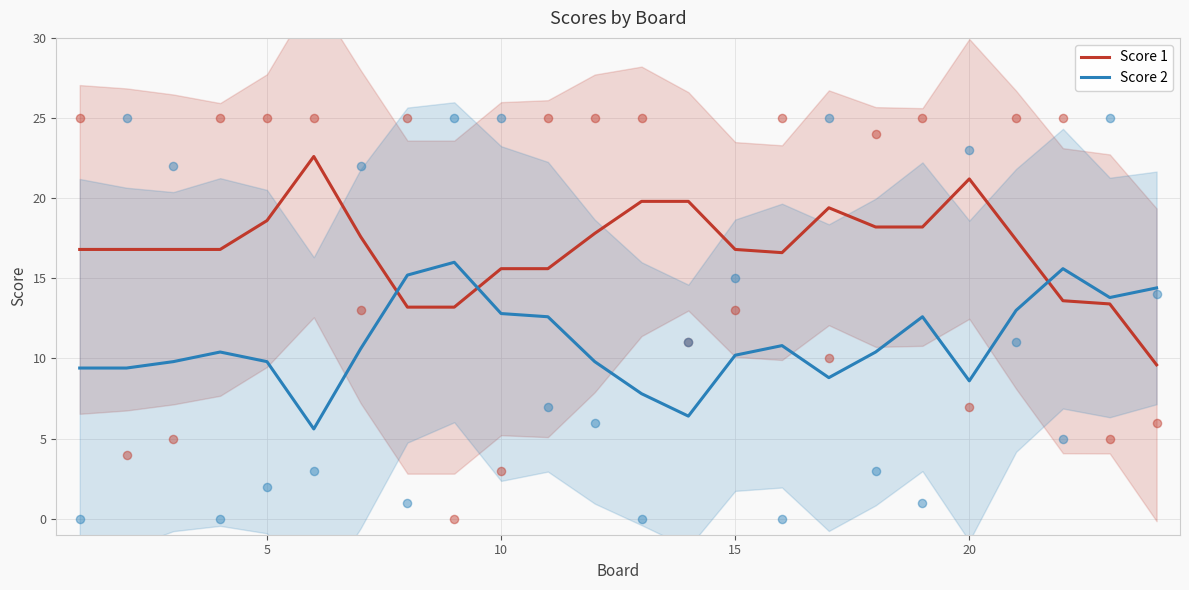

What is the minimum value for Score 1?

9.6